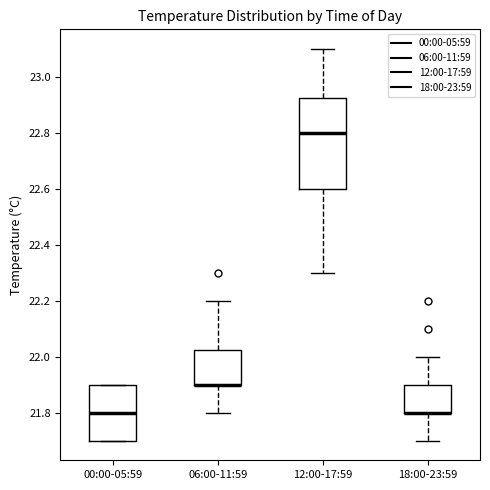

Where does the upper whisker of the box for 18:00-23:59 end on the y-axis? The values are not printed on the chart, so give them approximately, as read against the axis.

22.00